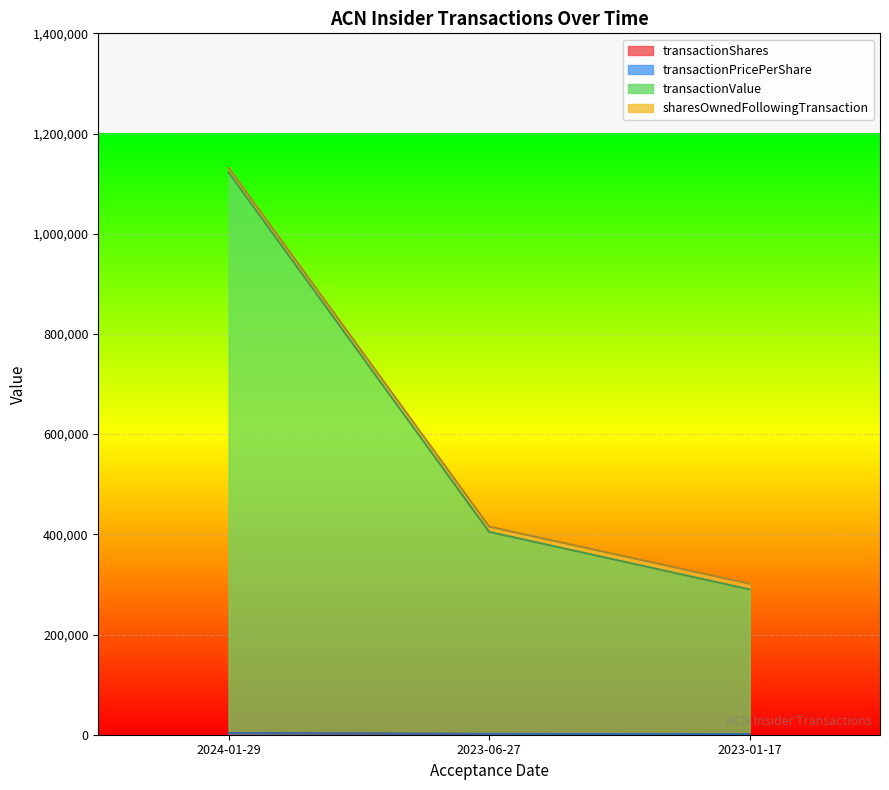

The value of transactionValue at 2023-01-17 is 500342.6. True or false?

False